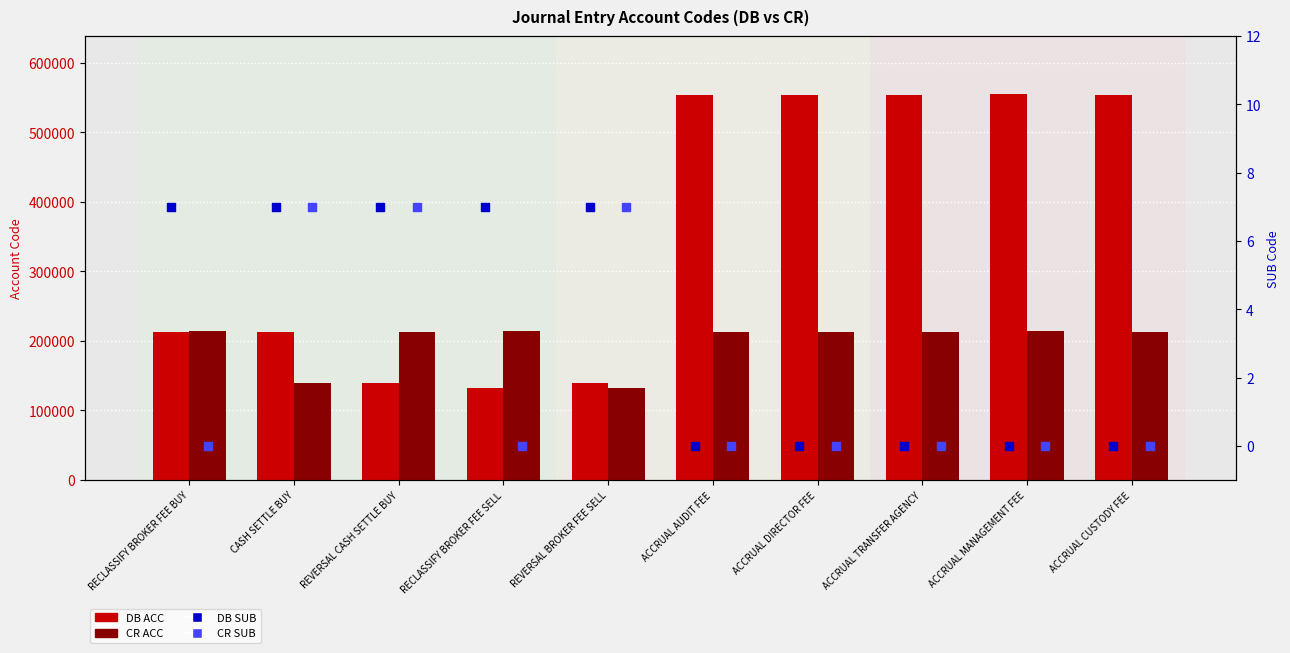

What is the total value across all series at CASH SETTLE BUY?

352294